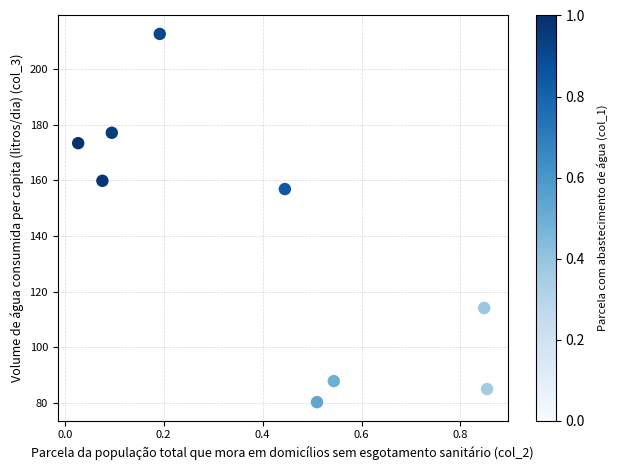

What is the average X value?

0.4